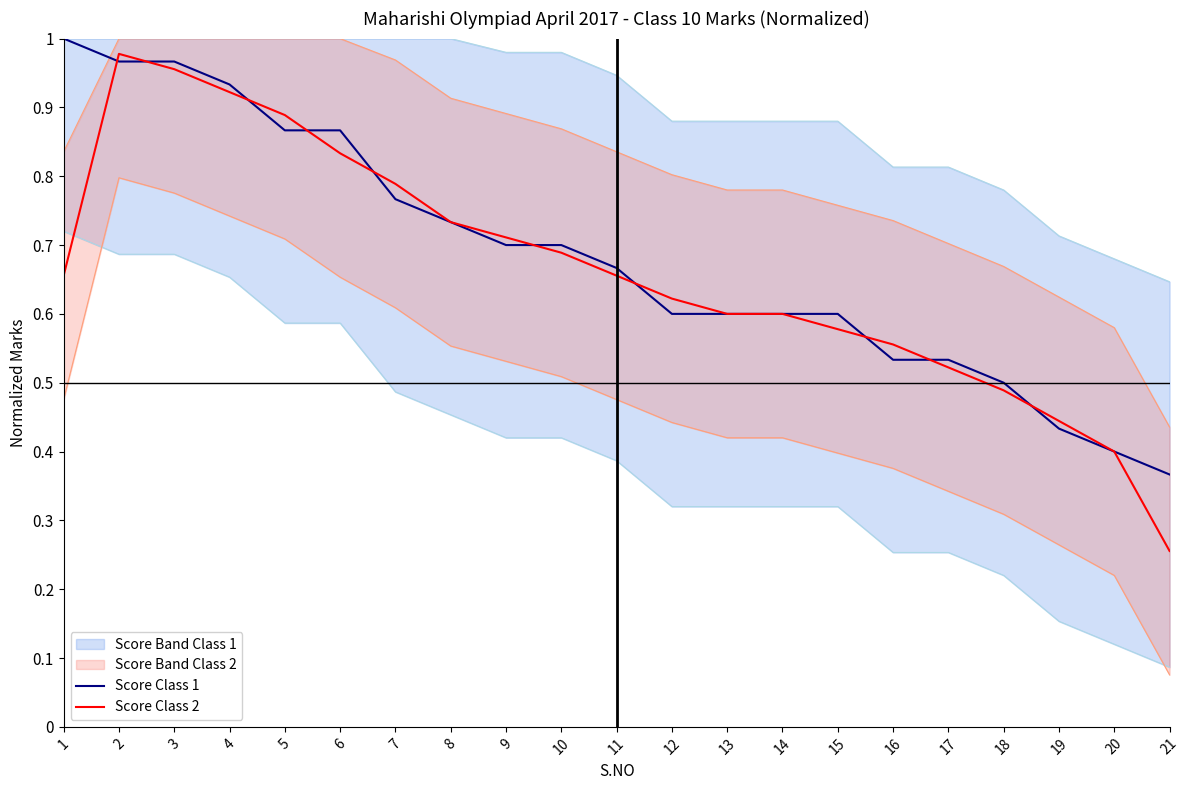

Where is Score Class 2 nearest to the value 0?

21